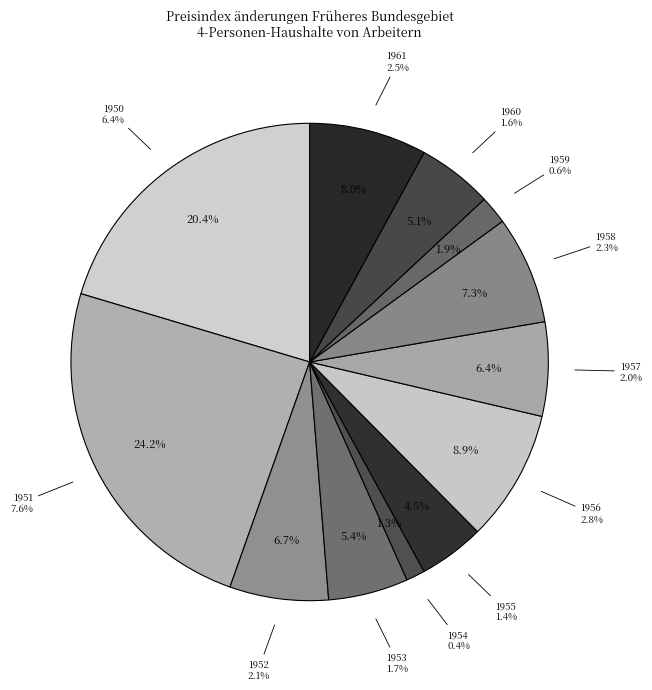

Rank the categories by value from lowest to highest.

1954, 1959, 1955, 1960, 1953, 1957, 1952, 1958, 1961, 1956, 1950, 1951